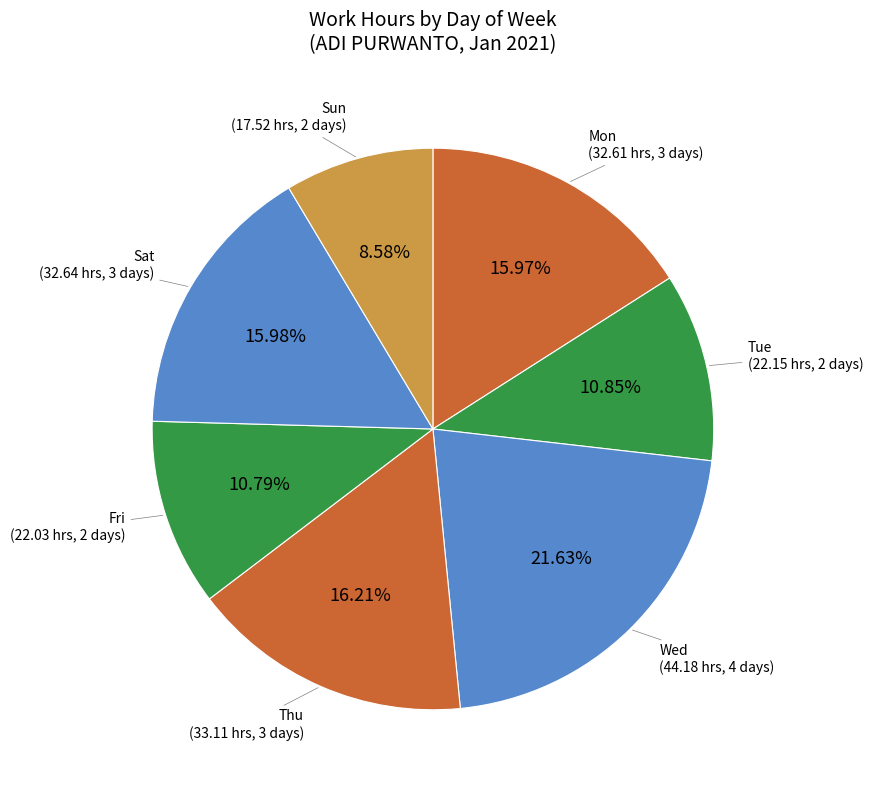

Count the number of slices in the pie.

7